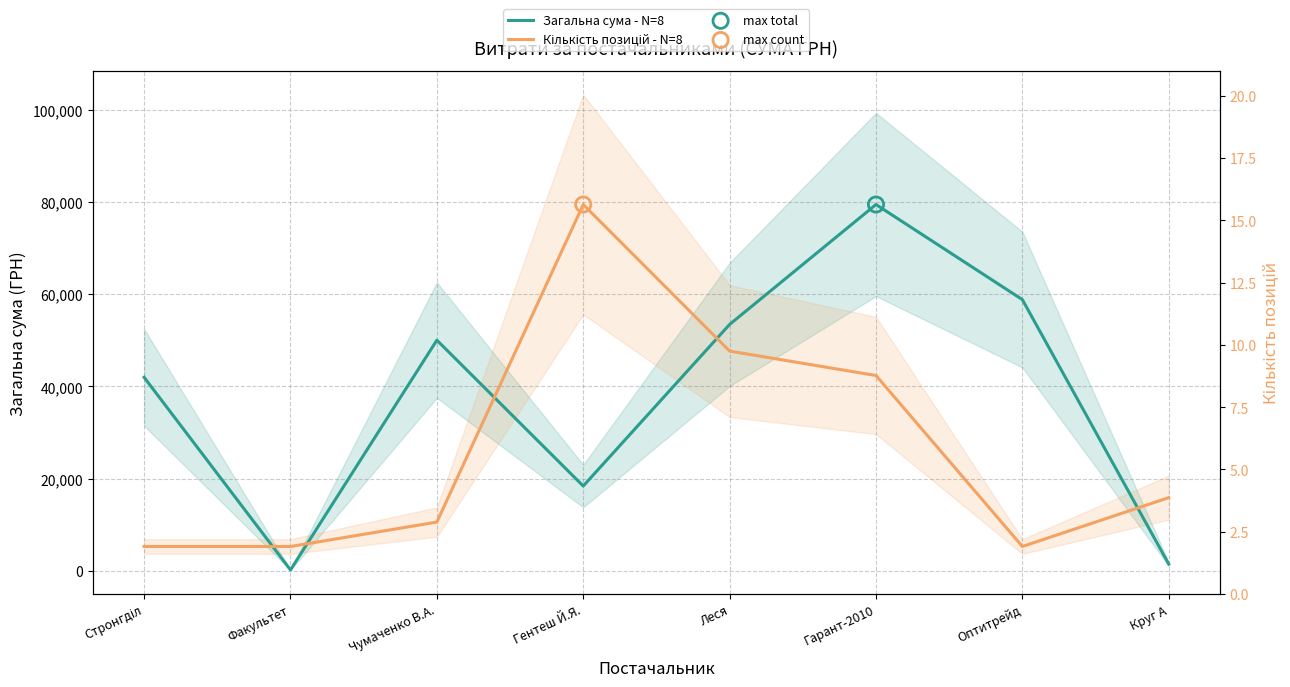

Which series contains the highest Y value?

Загальна сума - N=8